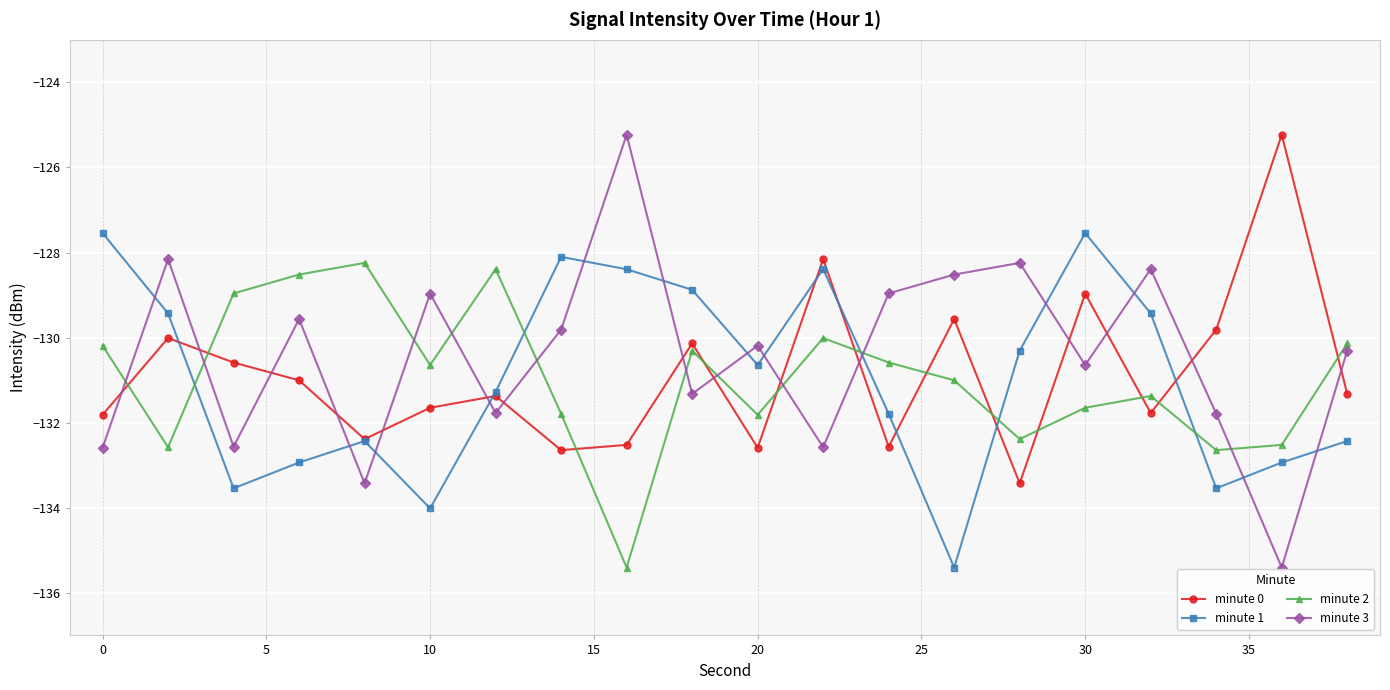

What is the difference between the second highest and minimum values in the minute 0 series?

5.3